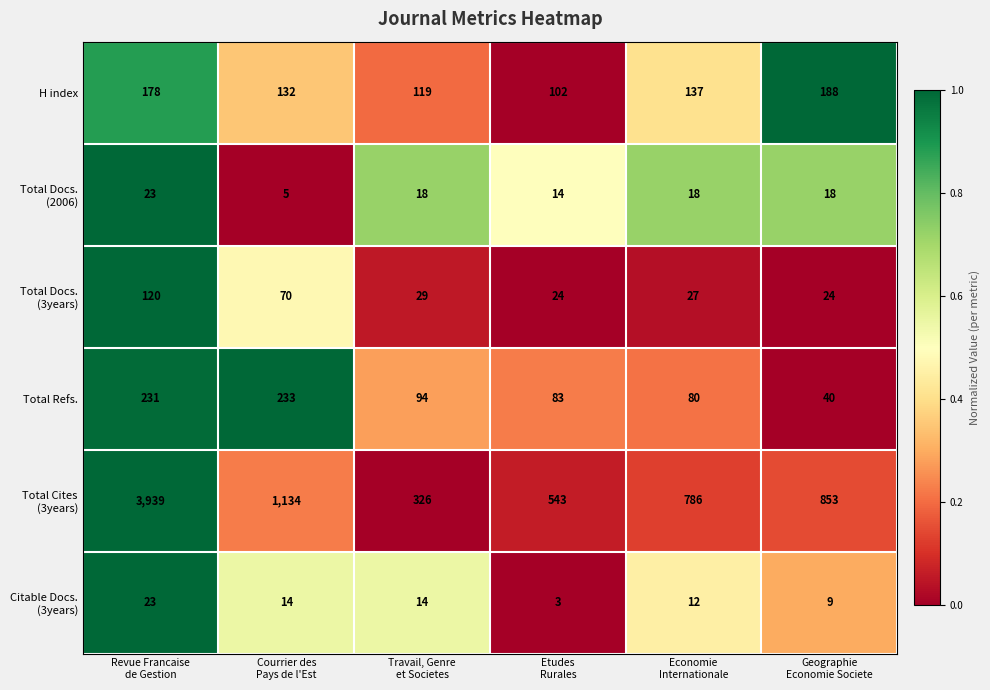

What is the average value of the H index series?

143